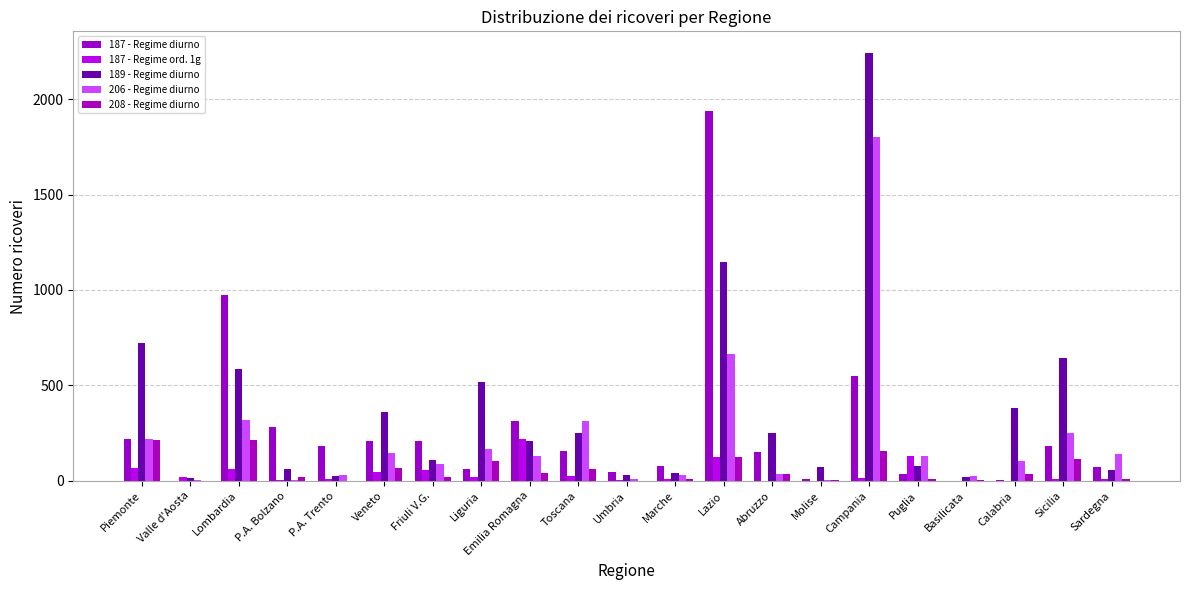

How many data points does each series have?

21